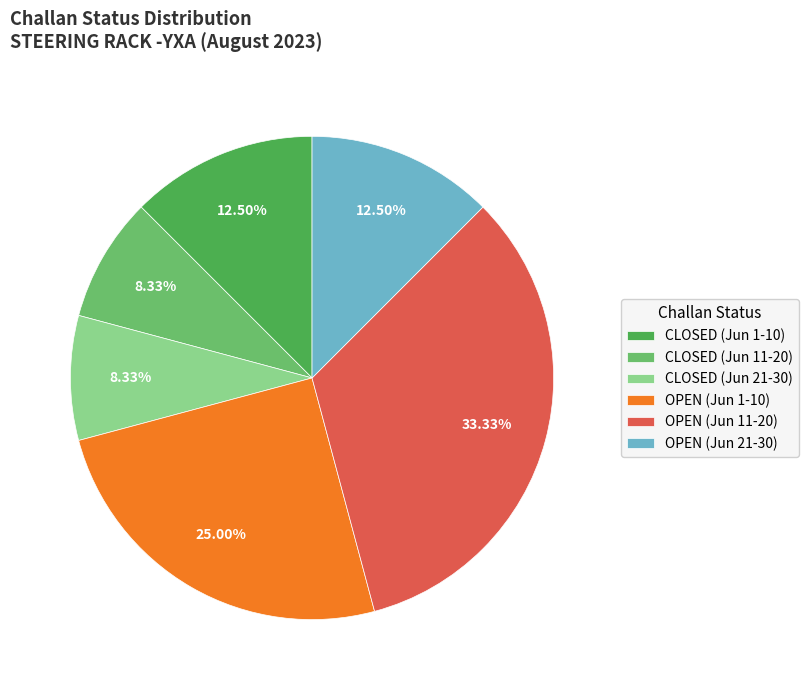

Which has a higher value, OPEN (Jun 11-20) or OPEN (Jun 21-30)?

OPEN (Jun 11-20)